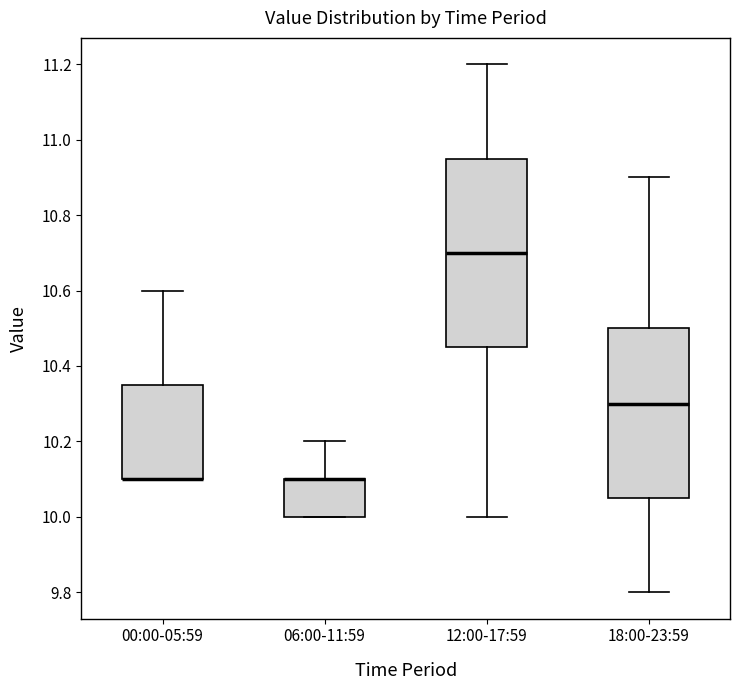

Reading left to right, read every box against the y-axis: the position of its median line, the range the box covers, and the ends of its whiskers. The values are not printed on the chart, so give them approximately, as read against the axis.

00:00-05:59: median 10.10 (drawn on the box's lower edge), box 10.10 to 10.36, whiskers 10.10 to 10.60
06:00-11:59: median 10.10 (drawn on the box's upper edge), box 10.00 to 10.10, whiskers 10.00 to 10.20
12:00-17:59: median 10.70, box 10.46 to 10.96, whiskers 10.00 to 11.20
18:00-23:59: median 10.30, box 10.06 to 10.50, whiskers 9.80 to 10.90